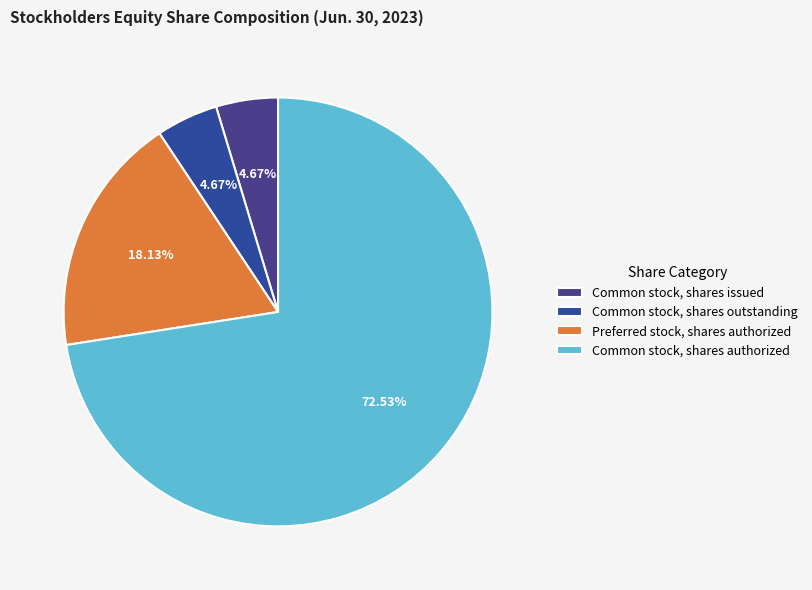

What is the change in value from Common stock, shares outstanding to Preferred stock, shares authorized?

+7426777